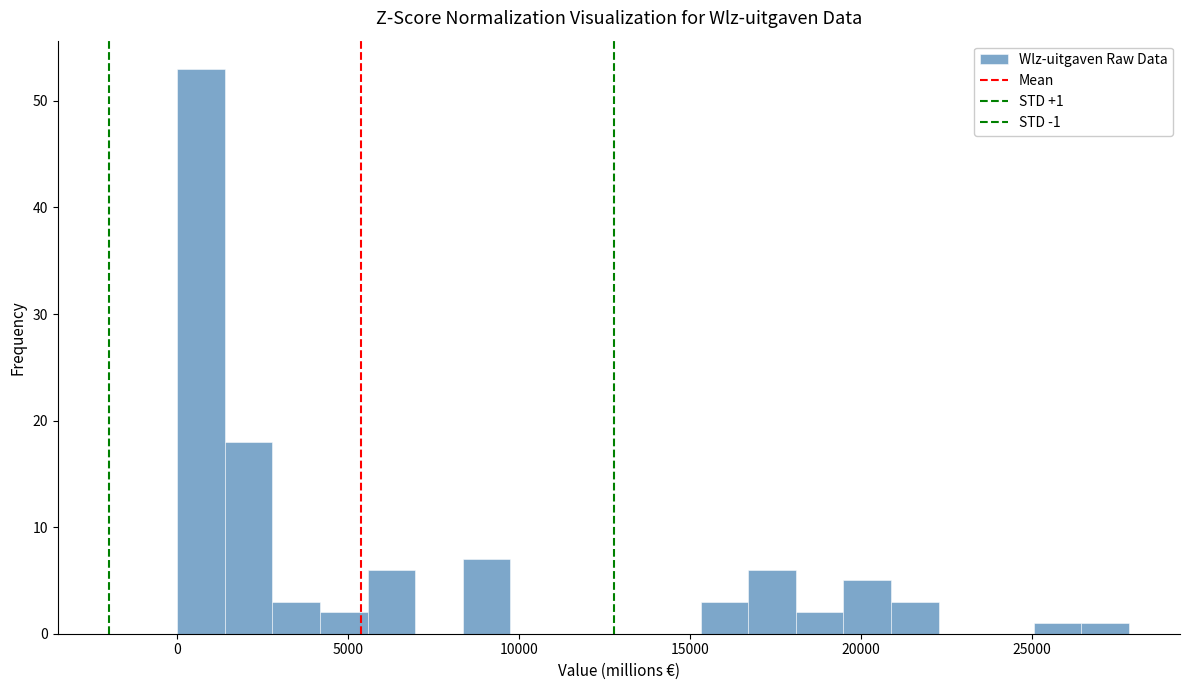

Around what value on the x-axis is the tallest bar? Give the approximate position of its centre, as read against the axis.

500